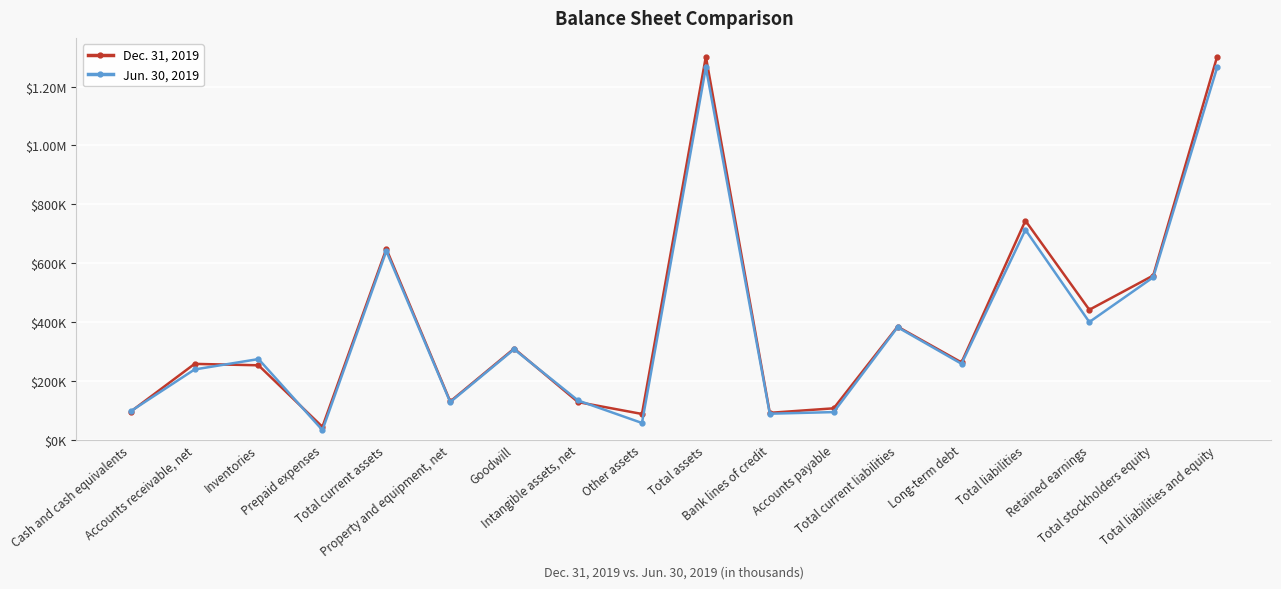

What is the label of the 1st point from the right?

Total liabilities and equity